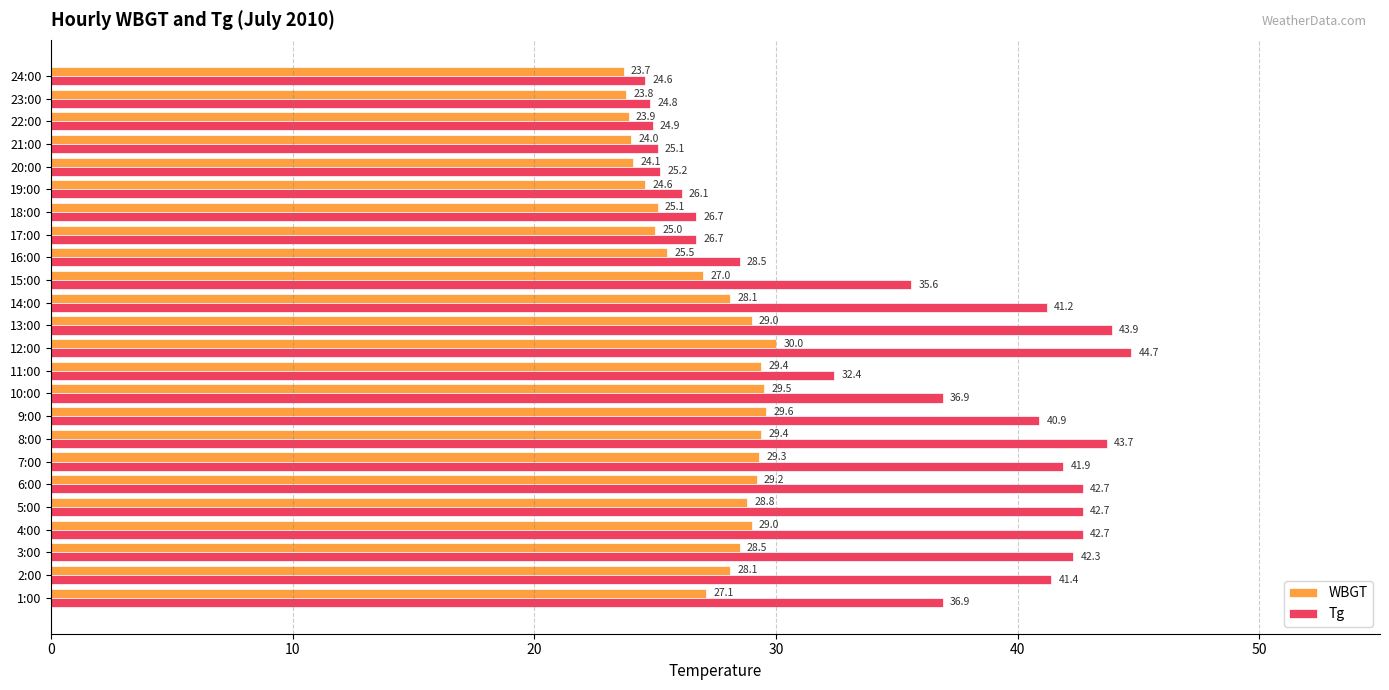

True or false: WBGT has a value of 29.6 at 9:00.

True